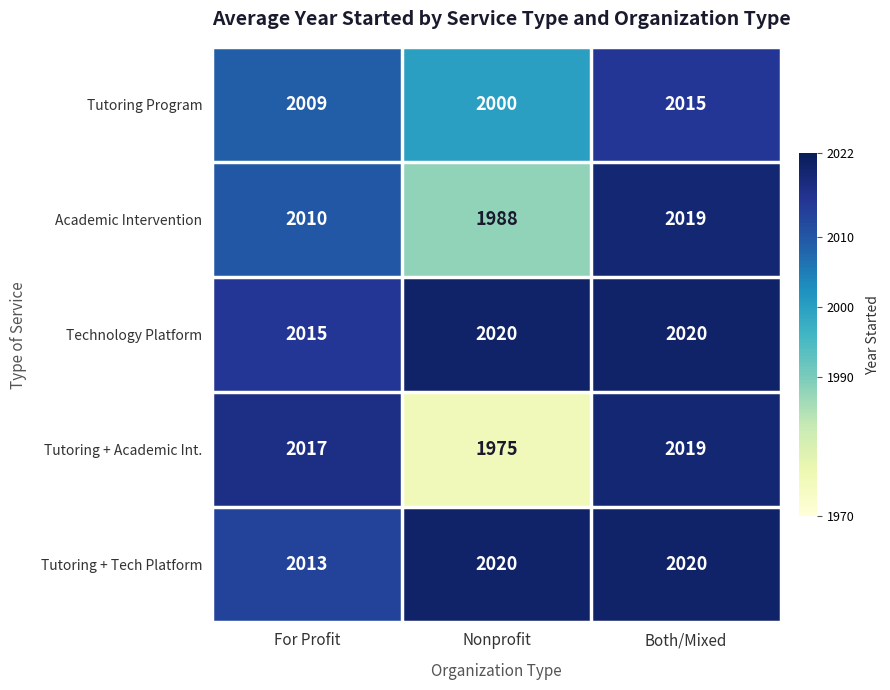

Is it true that Technology Platform equals 816 at Both/Mixed?

False